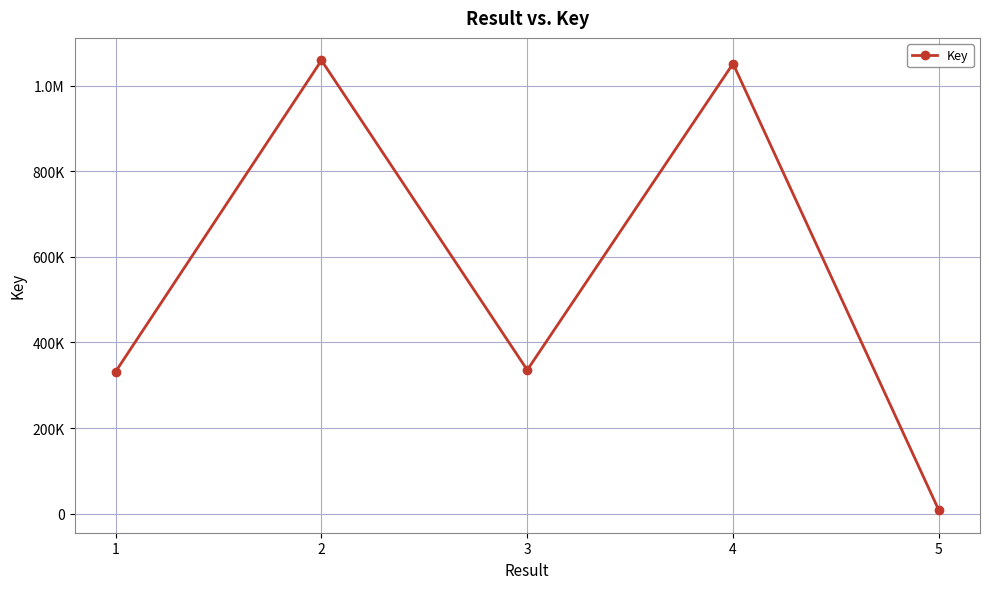

What is the ratio of the value at 2 to the value at 1?

3.2